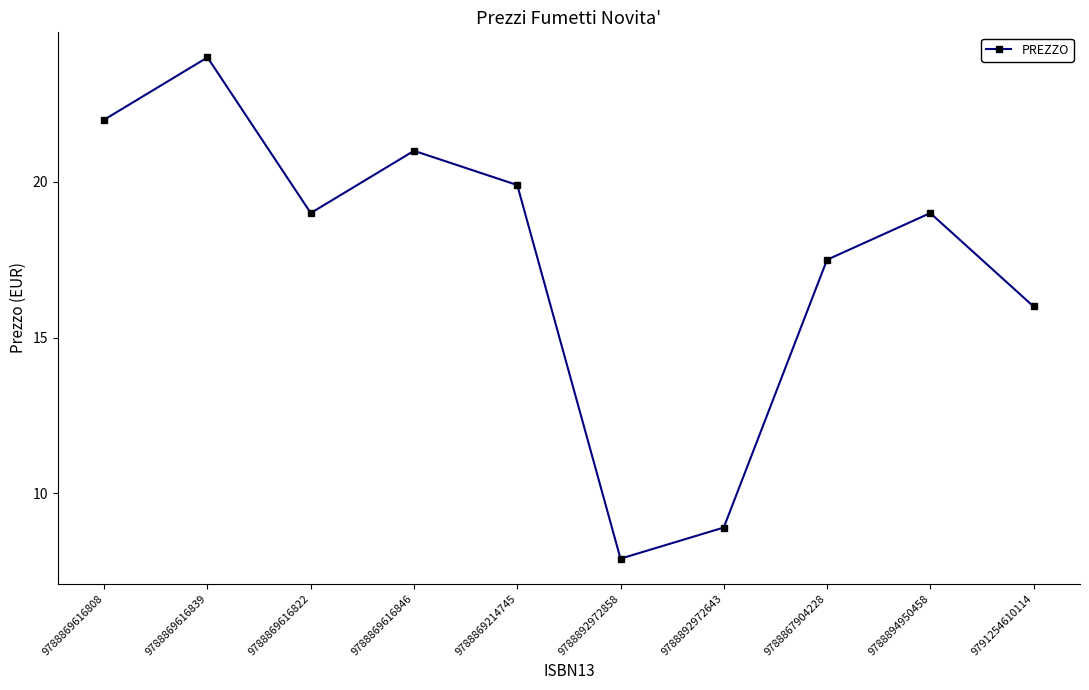

Is it true that the value at 9788869616808 is 22.0?

True